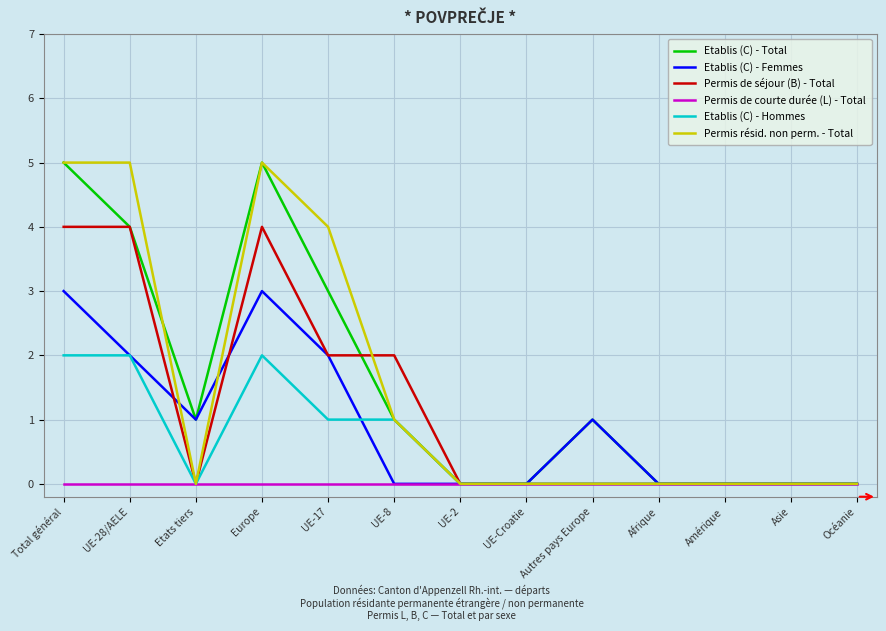

What position from the left is UE-2?

7